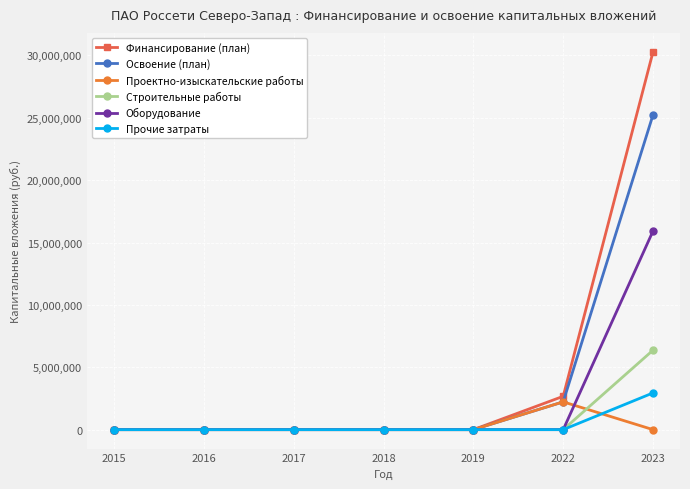

Which series has the widest spread of values?

Финансирование (план)